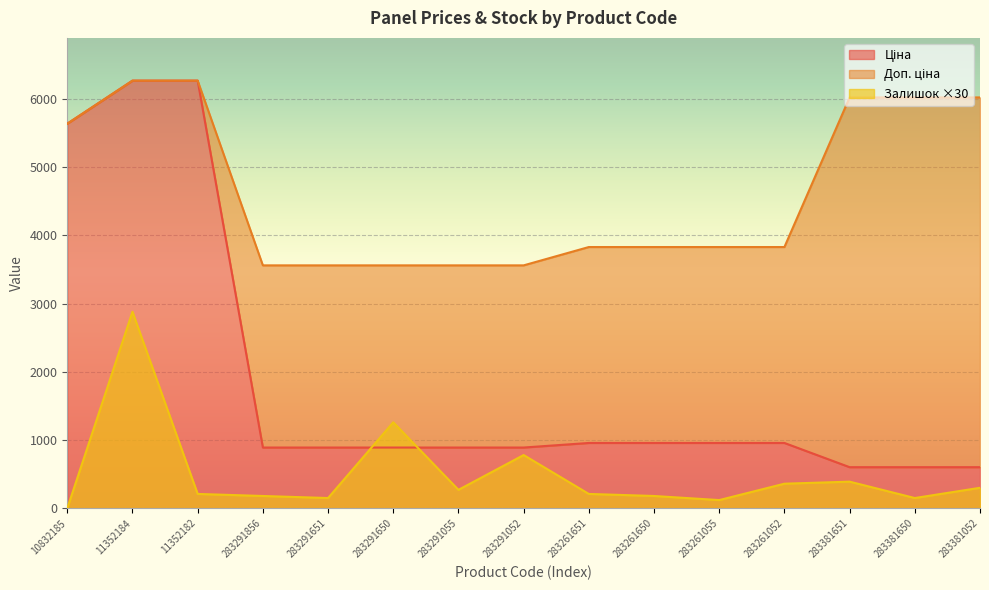

Which series changed the most between 283291856 and 283291052?

Залишок